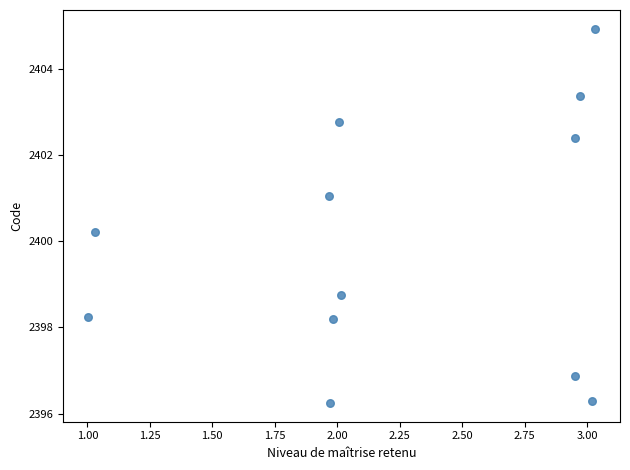

What is the range of Y values (max minus min)?

8.7